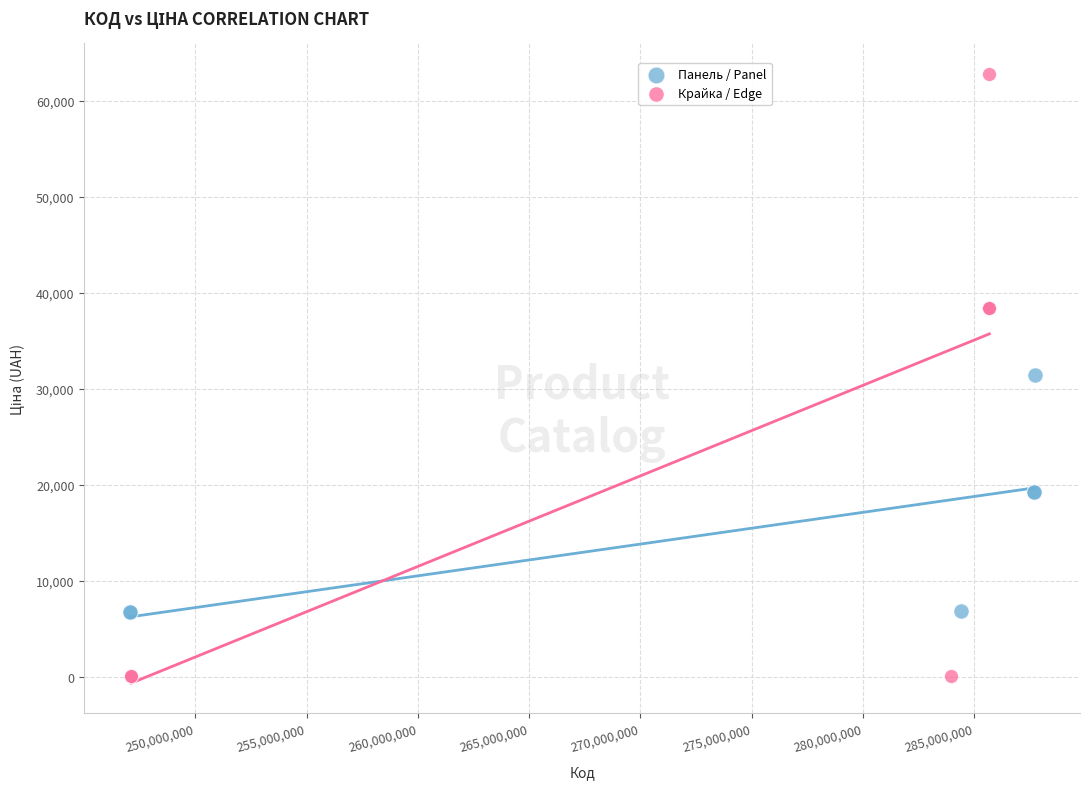

Which series has the widest spread of Y values?

Крайка / Edge